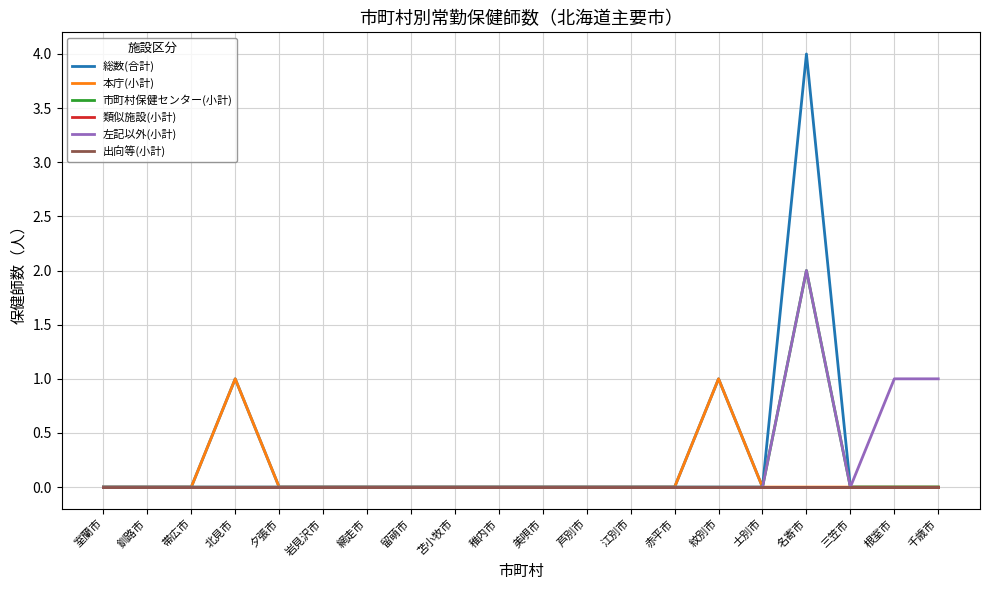

Reading left to right, extract all data points from this chart.

総数(合計): 0	0	0	1	0	0	0	0	0	0	0	0	0	0	1	0	4	0	0	0
本庁(小計): 0	0	0	1	0	0	0	0	0	0	0	0	0	0	1	0	0	0	0	0
市町村保健センター(小計): 0	0	0	0	0	0	0	0	0	0	0	0	0	0	0	0	2	0	0	0
類似施設(小計): 0	0	0	0	0	0	0	0	0	0	0	0	0	0	0	0	0	0	0	0
左記以外(小計): 0	0	0	0	0	0	0	0	0	0	0	0	0	0	0	0	2	0	1	1
出向等(小計): 0	0	0	0	0	0	0	0	0	0	0	0	0	0	0	0	0	0	0	0